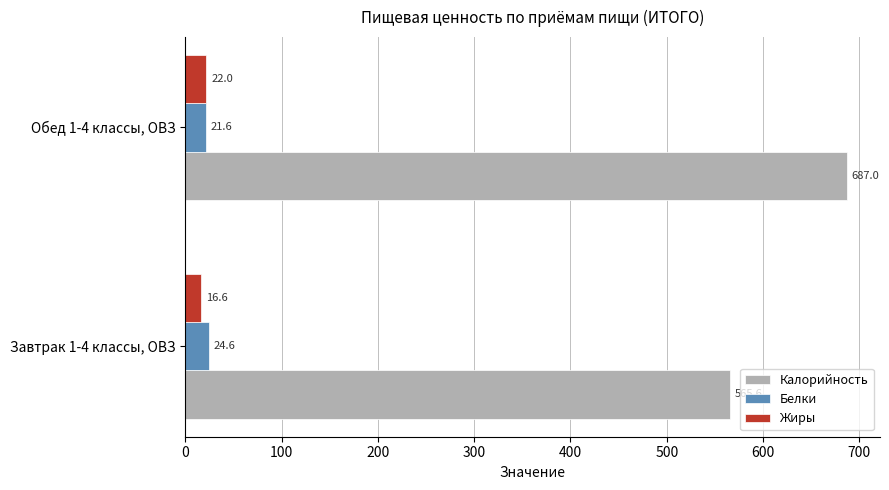

What is the difference between the highest and lowest values at Обед 1-4 классы, ОВЗ?

665.4